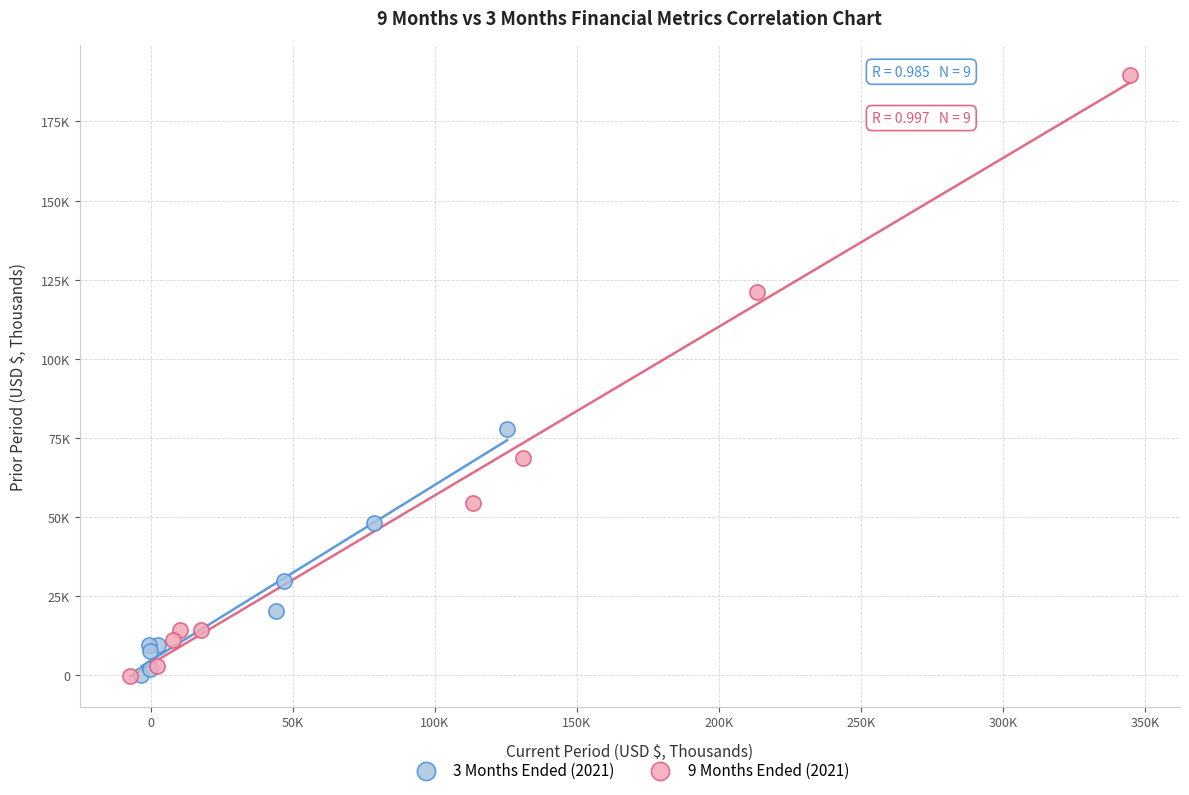

What are all the series names shown in the legend?

3 Months Ended (2021), 9 Months Ended (2021)